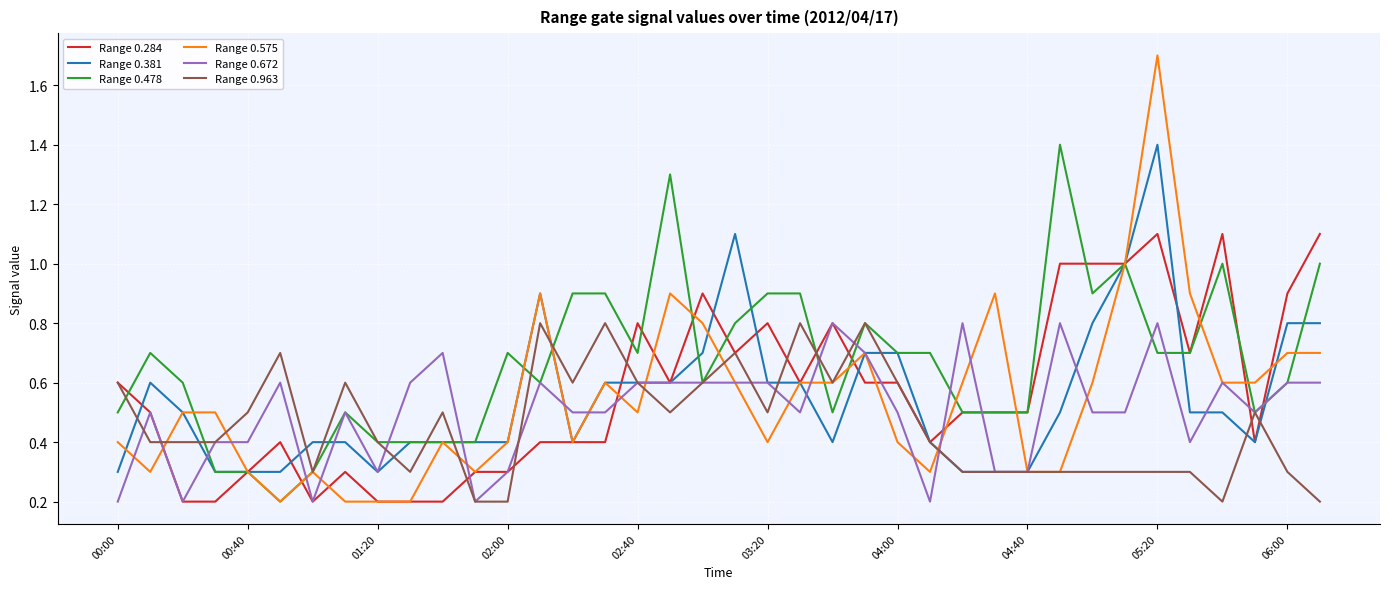

Which series has the largest total across all categories?

Range 0.478